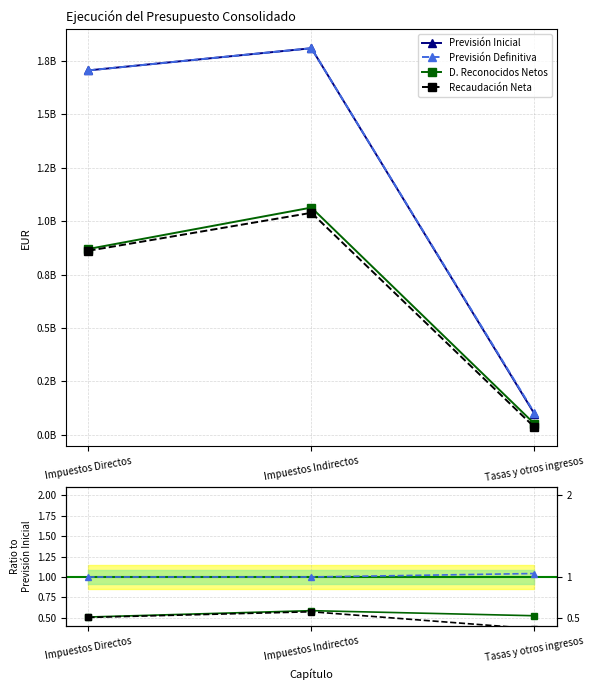

Rank the categories by D. Reconocidos Netos value from lowest to highest.

Impuestos Directos, Tasas y otros ingresos, Impuestos Indirectos